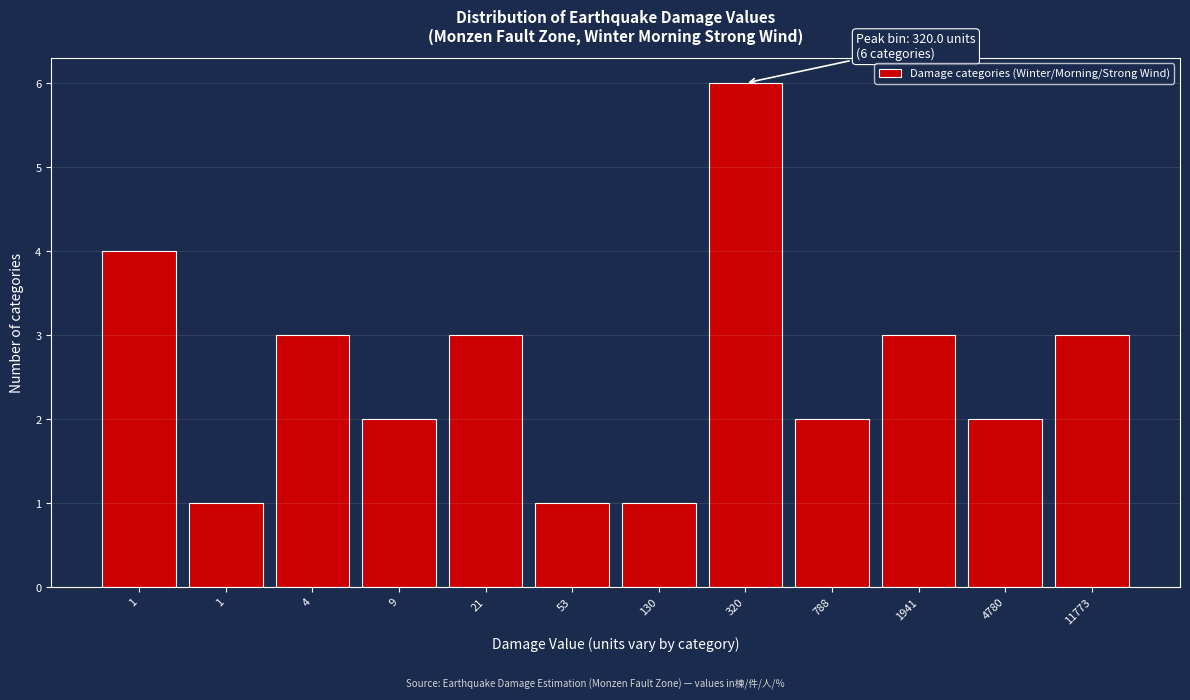

How many values are below 3?

6